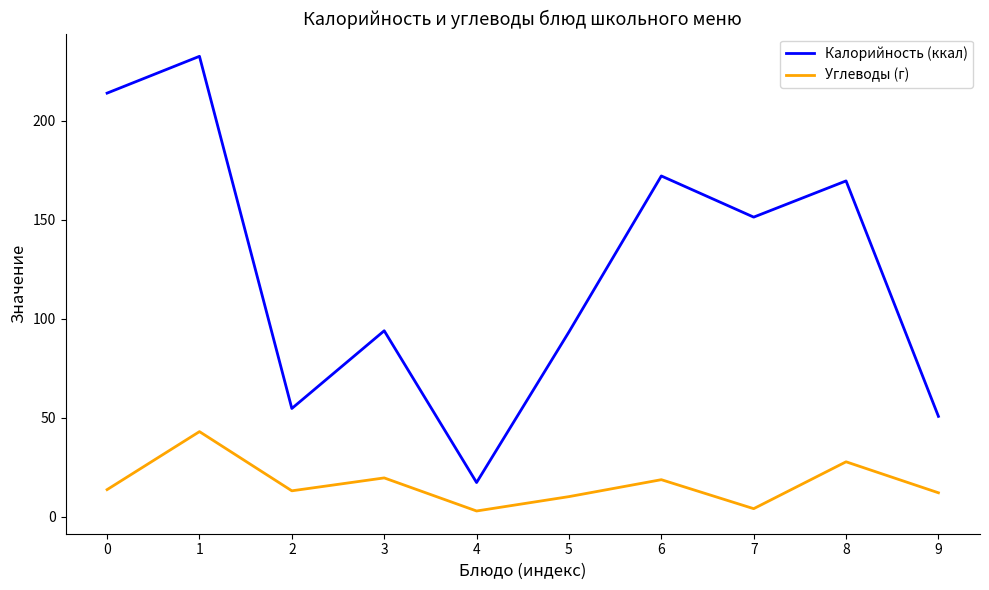

What is the total value across all series at 1?

275.7